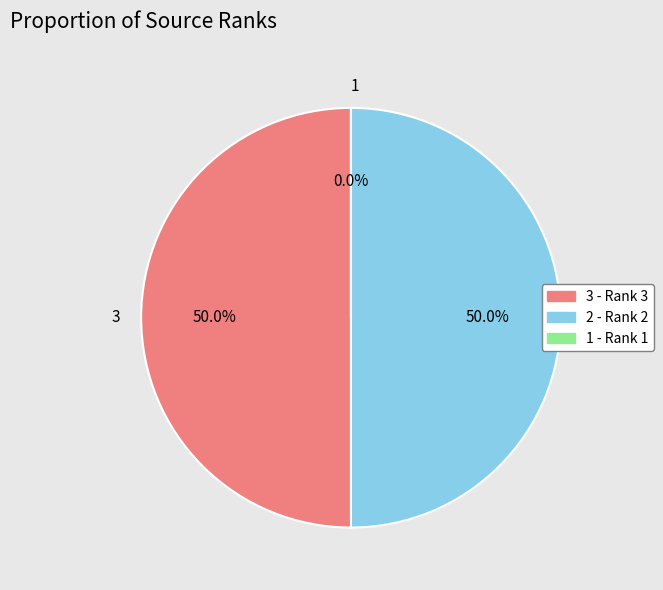

Combined, do 3 and 2 account for over 50%?

Yes